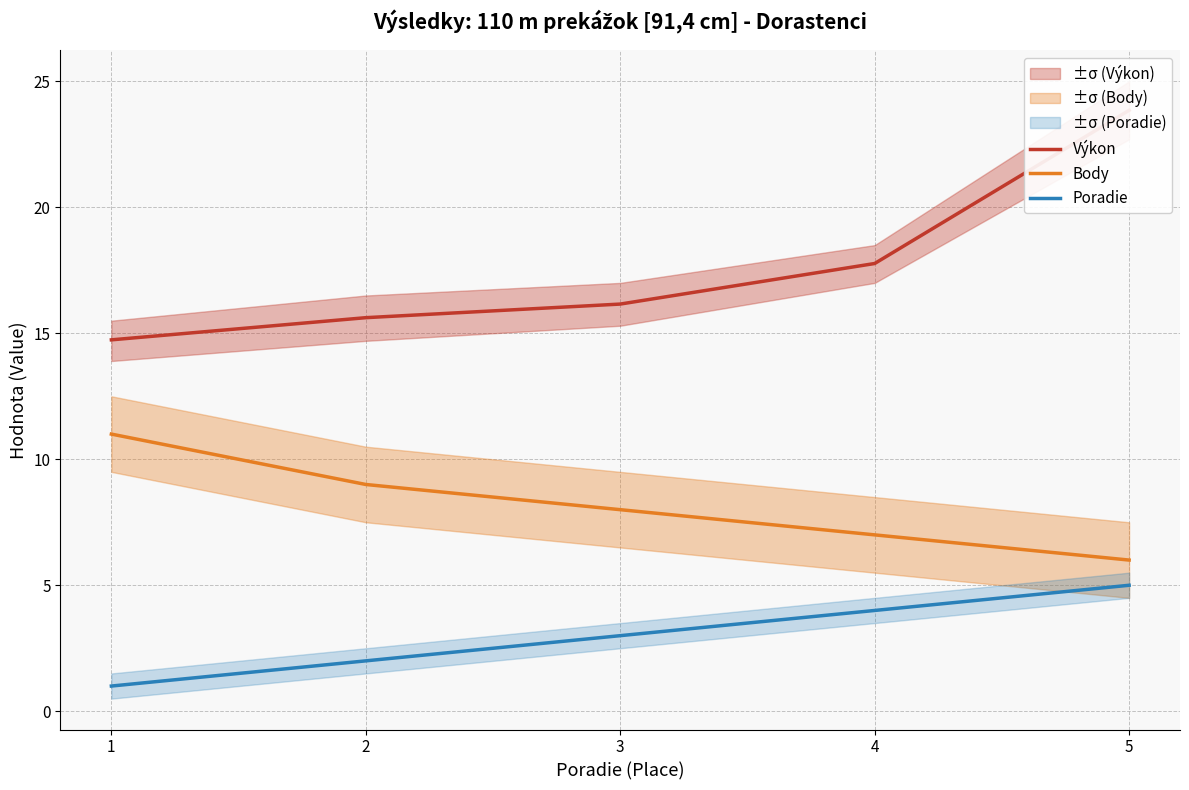

True or false: Body has more than 0 points higher than both neighbors.

False